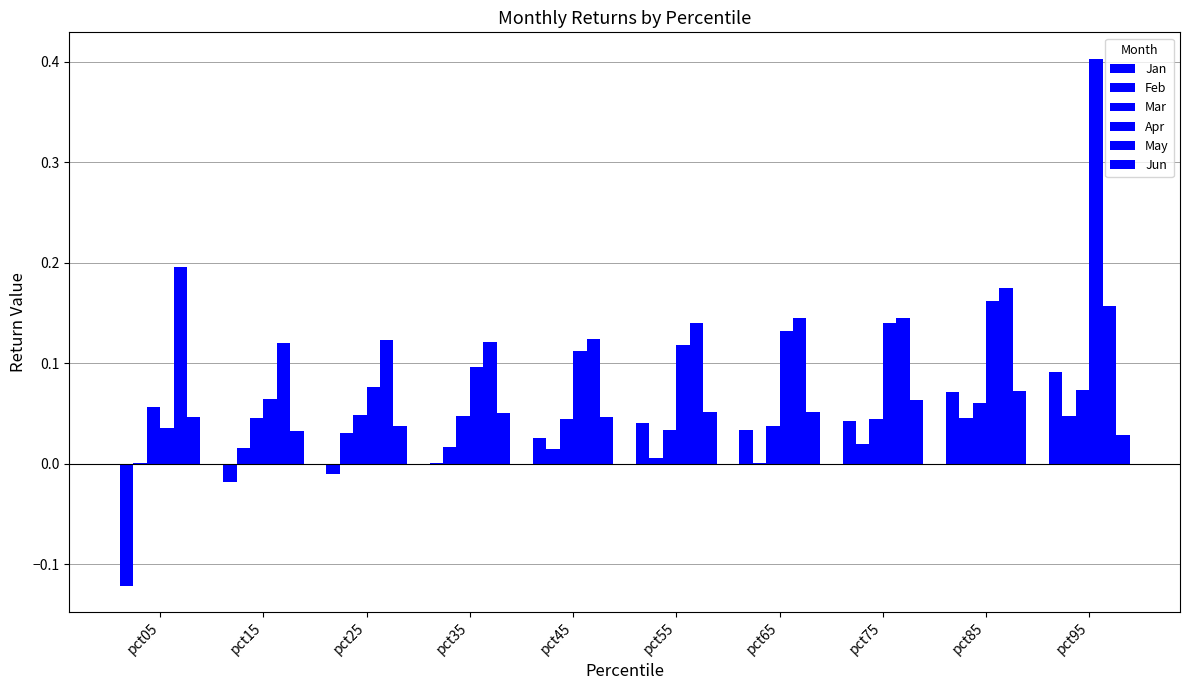

What is the sum of the May values at pct15 and pct55?

0.3